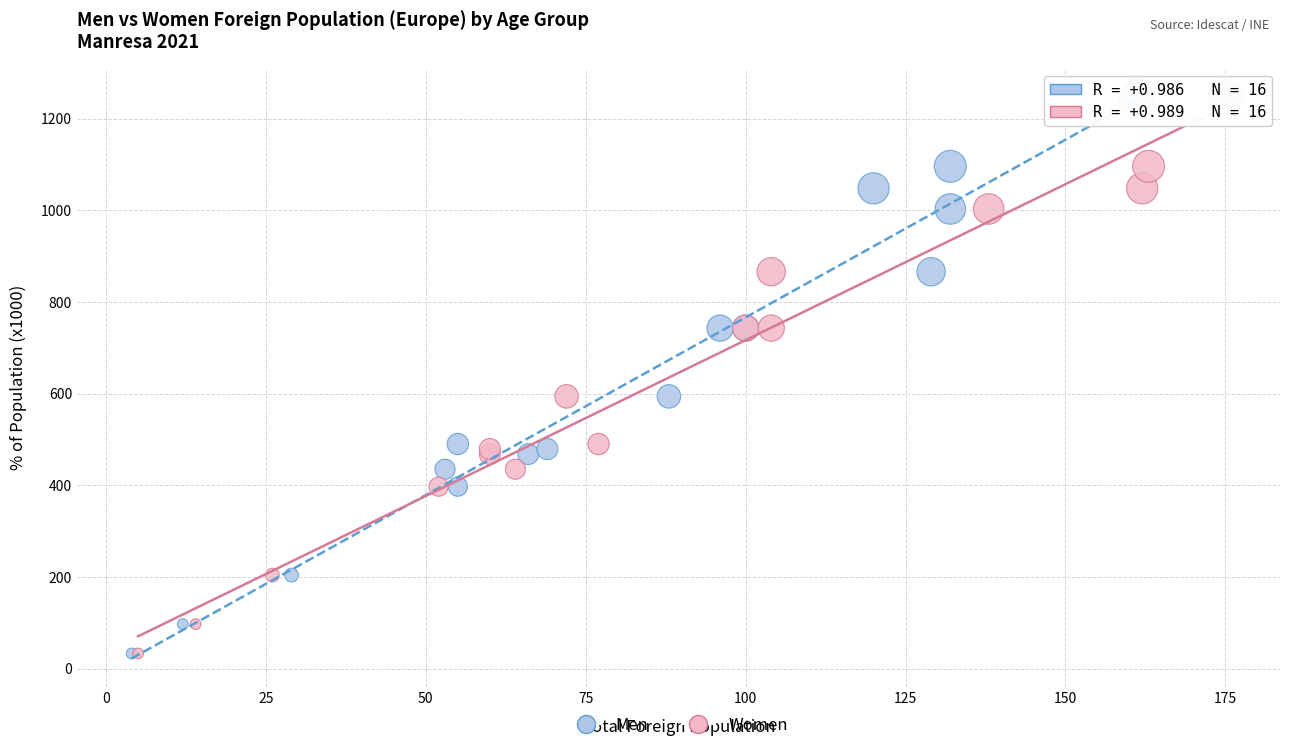

What are all the series names shown in the legend?

Men, Women